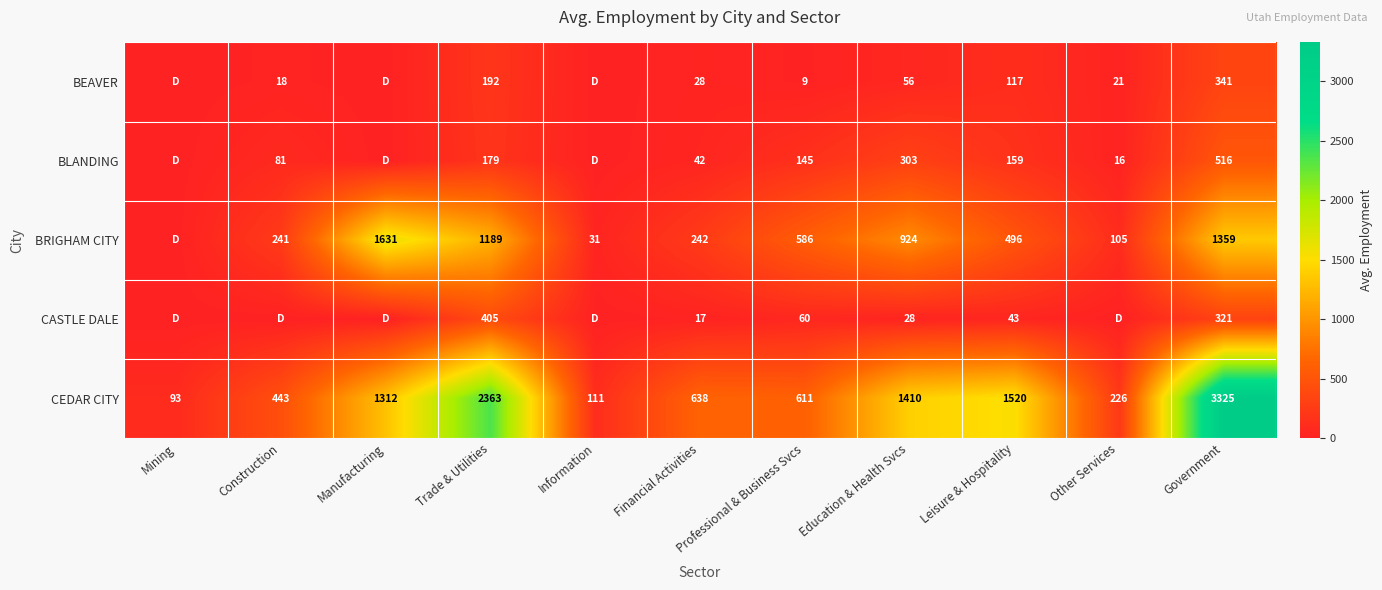

What is the total value across all series at Financial Activities?

967